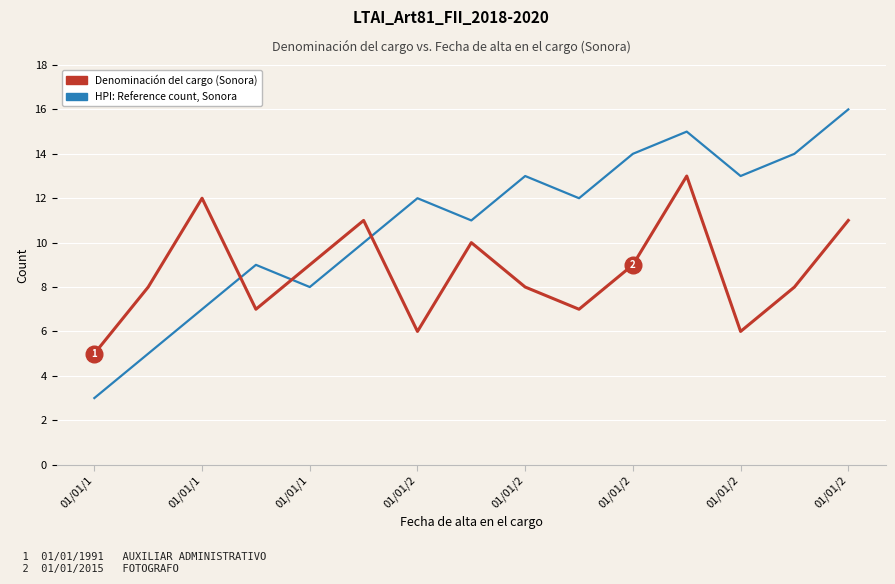

How many intersections are there between Denominación del cargo (Sonora) and HPI: Reference count, Sonora?

3